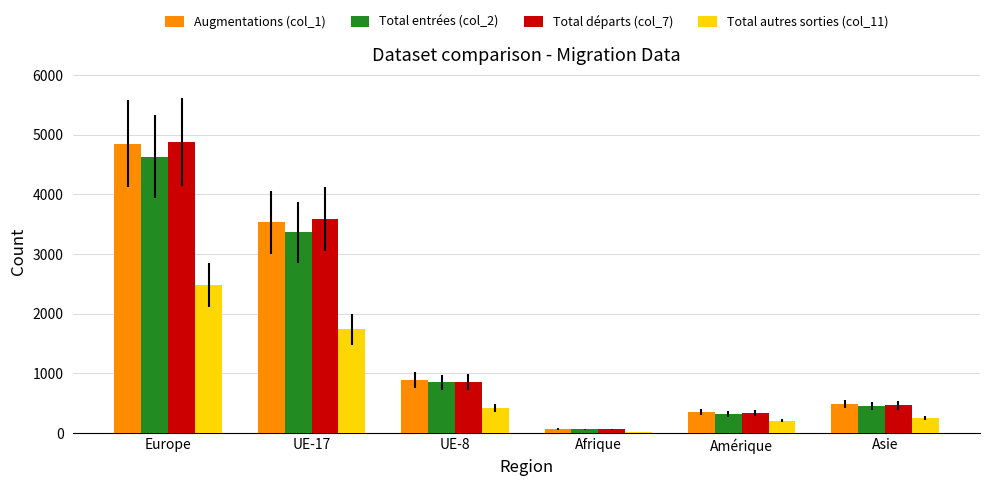

What are all the series names shown in the legend?

Augmentations (col_1), Total entrées (col_2), Total départs (col_7), Total autres sorties (col_11)